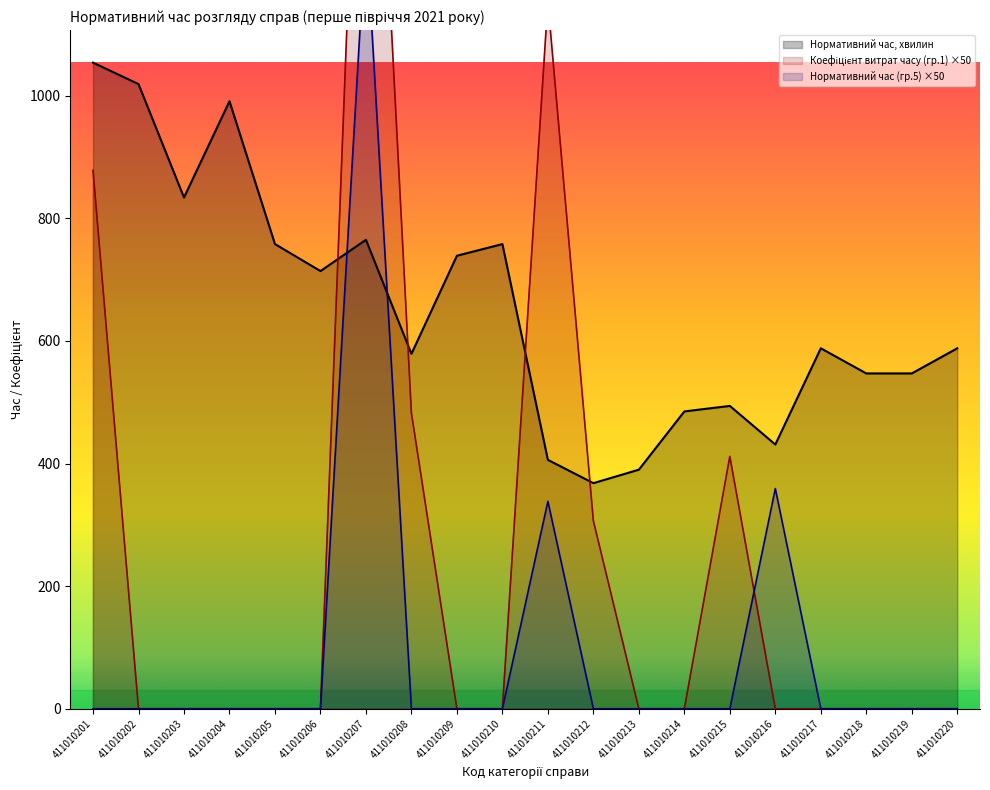

Rank the series by their maximum value, from lowest to highest.

Нормативний час, хвилин, Нормативний час (гр.5), Коефіцієнт витрат часу (гр.1)